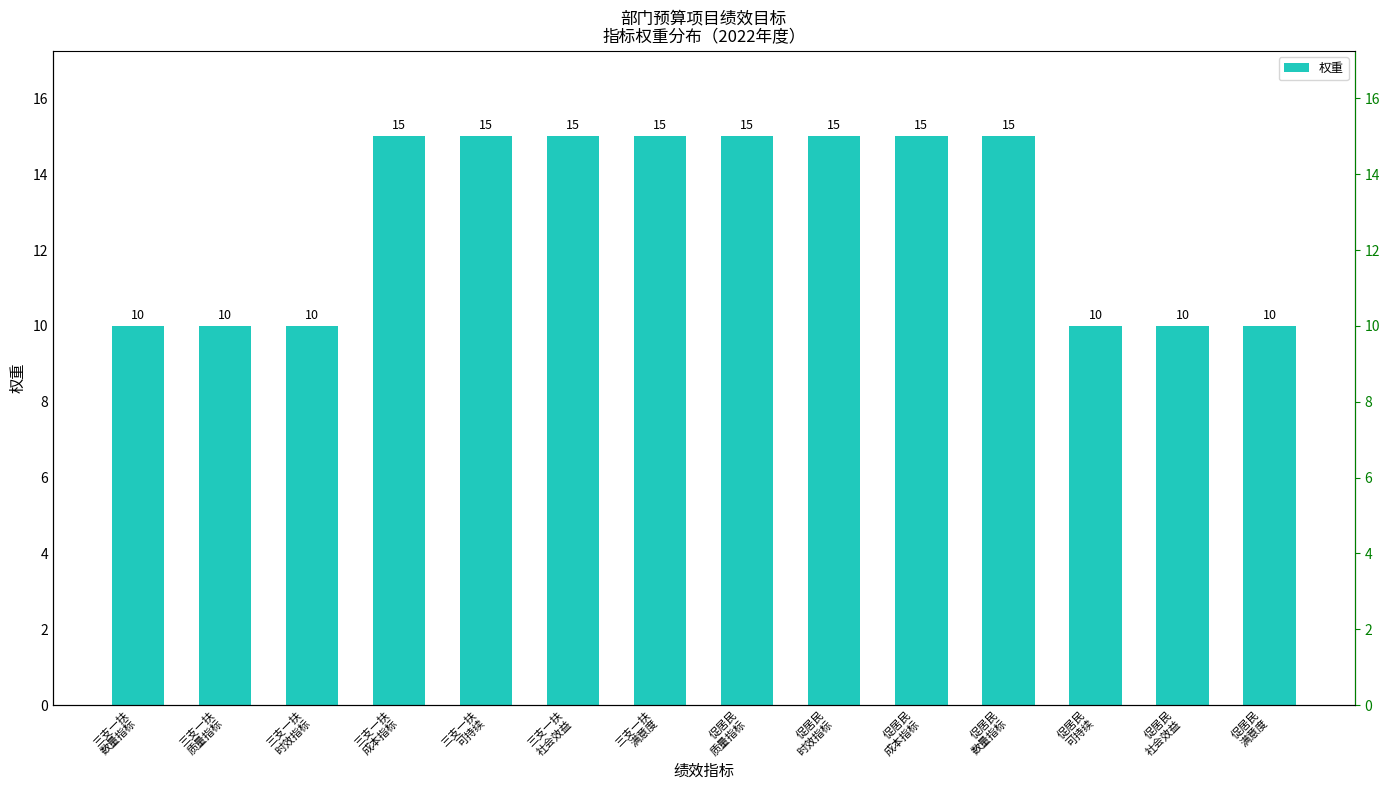

Does the chart contain any negative values?

No